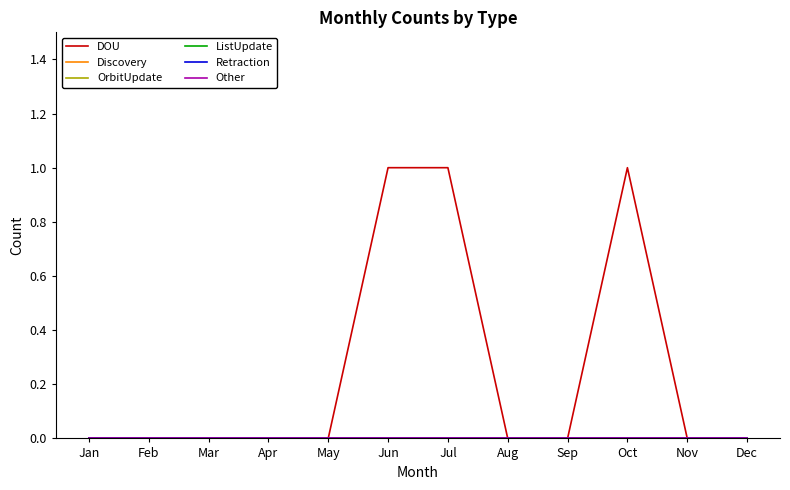

Does the chart display data point markers on the line(s)?

No